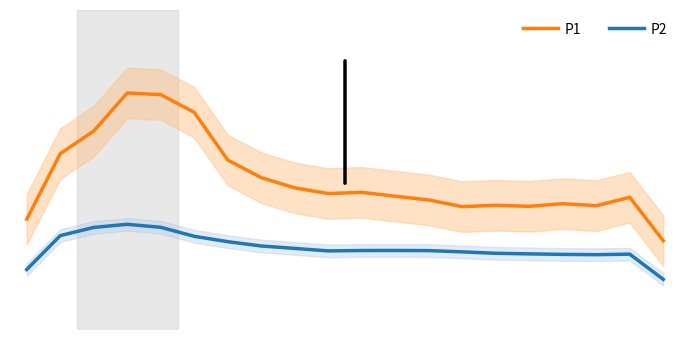

What is the value of the P2 point at the 17th from the left?

29.1